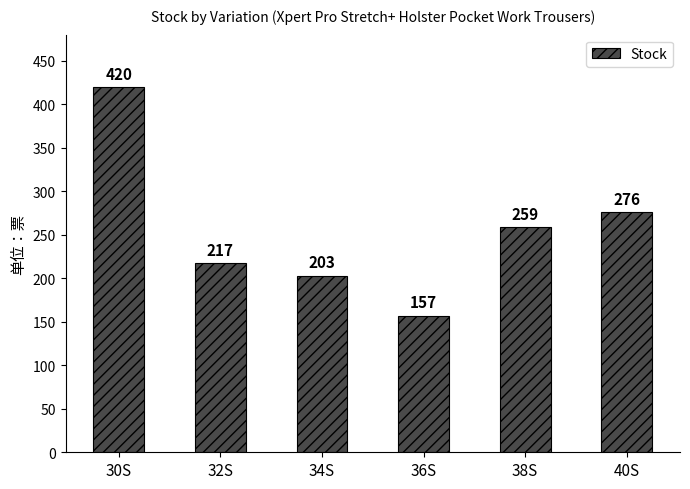

How many bars are there in total?

6